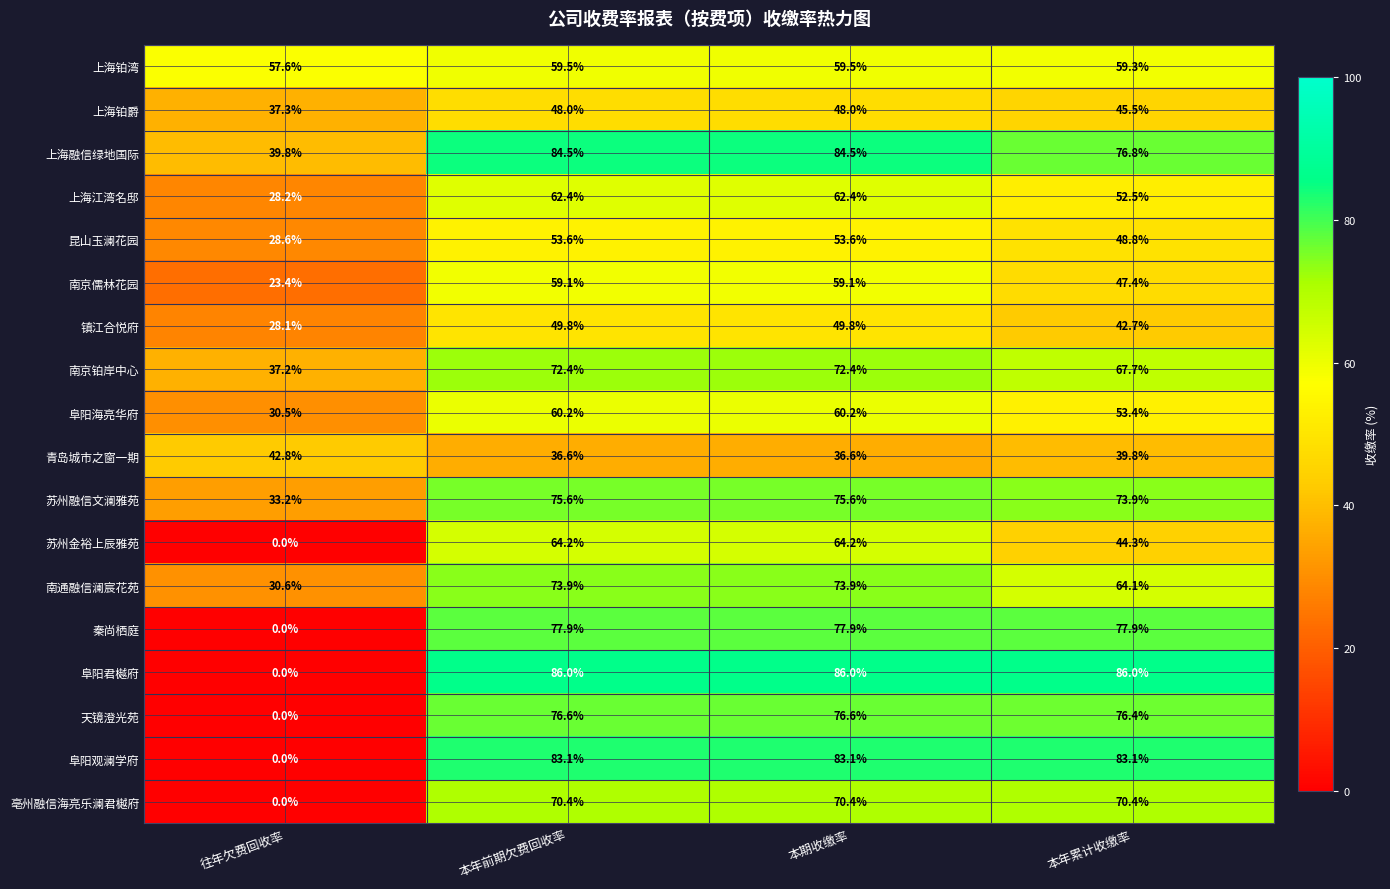

What is the greatest value displayed?

86.0